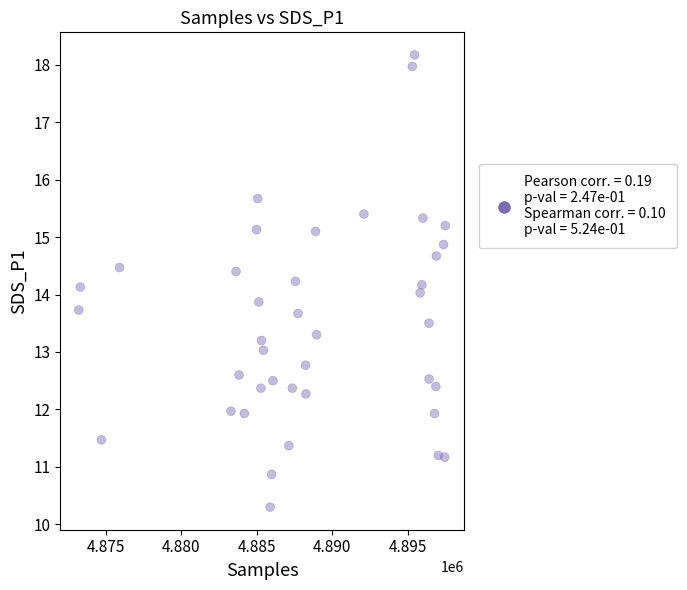

What is the range of Y values (max minus min)?

7.9